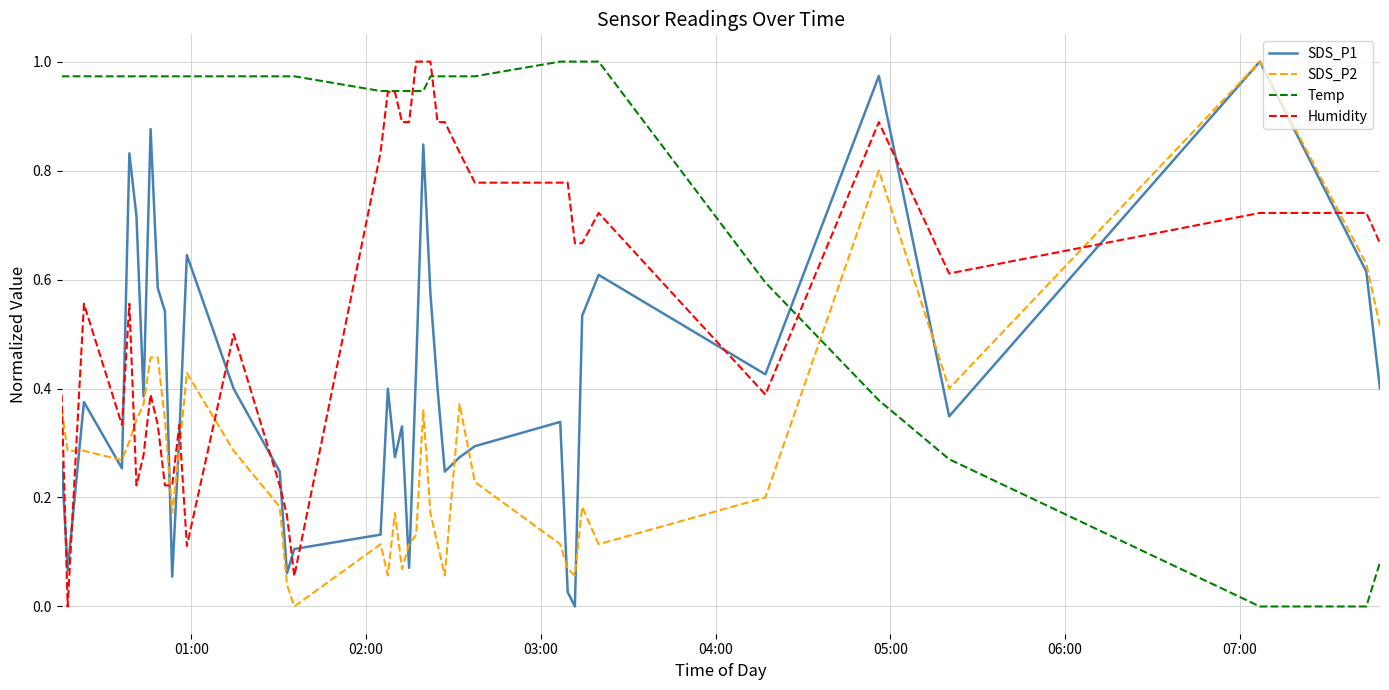

In SDS_P1, how many points are lower than both neighbors (excluding endpoints)?

11